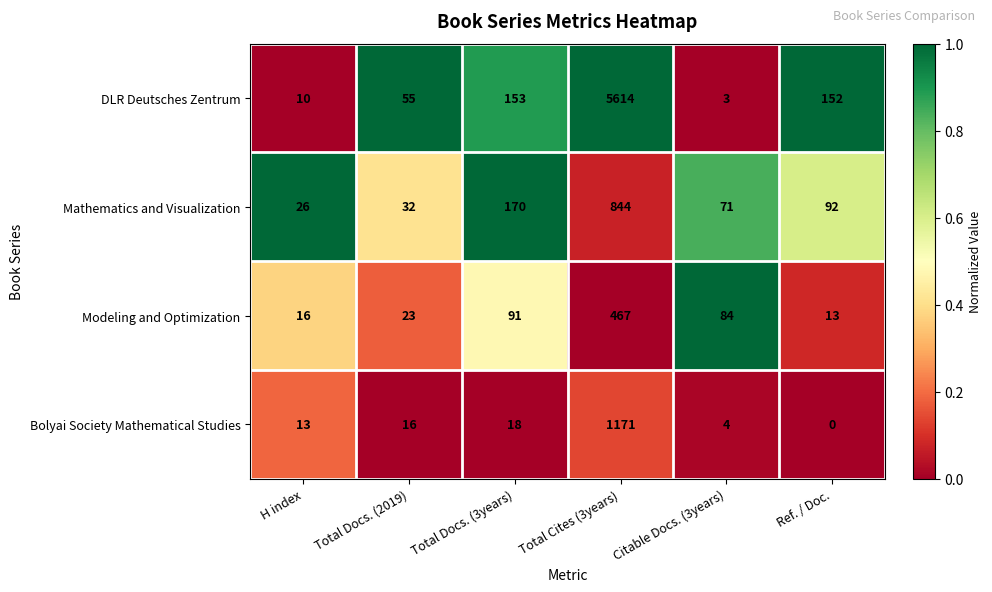

What is the spread (max minus min) of values at Citable Docs. (3years)?

81